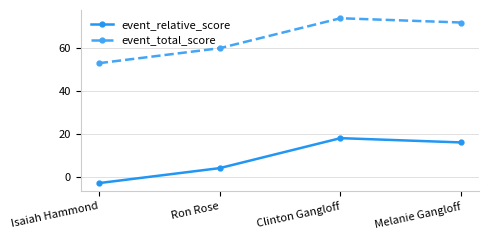

What is the spread (max minus min) of values at Clinton Gangloff?

56